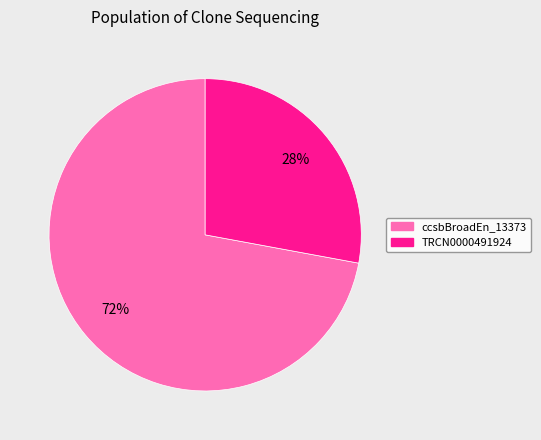

To the nearest percent, what is the average slice percentage?

50%